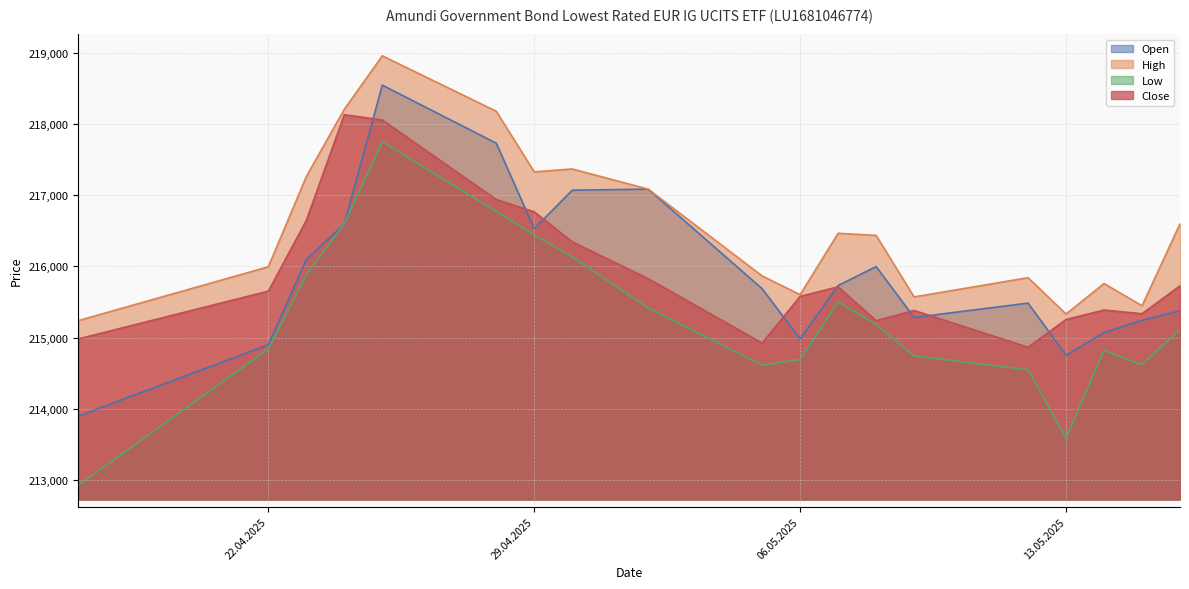

How many values in the Low series exceed 215113?

9